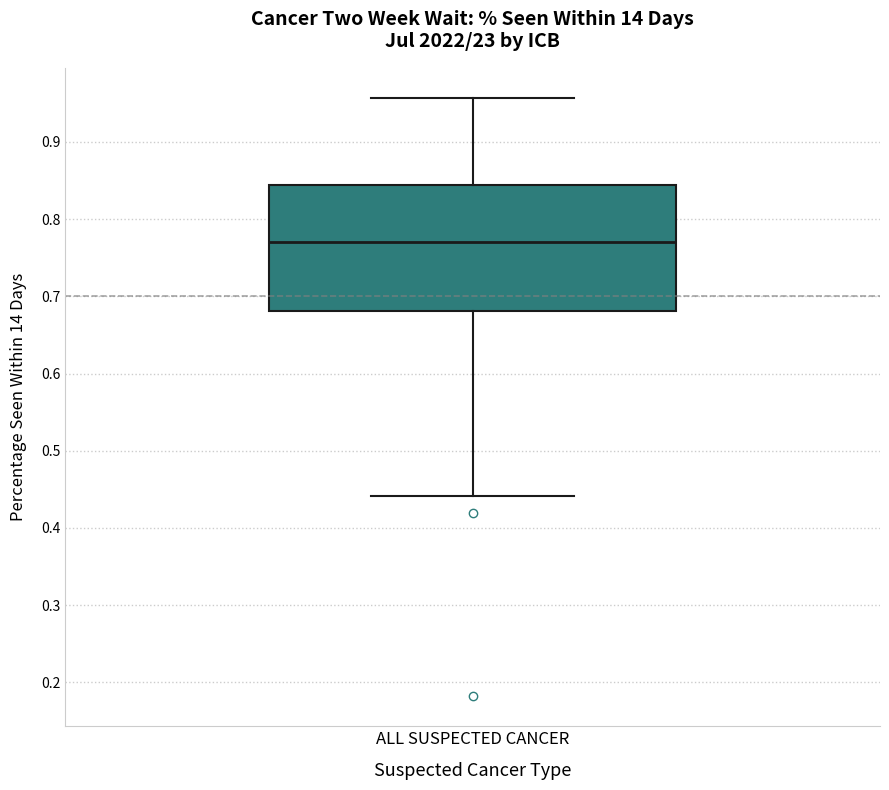

Where does the upper whisker of the box for ALL SUSPECTED CANCER end on the y-axis? The values are not printed on the chart, so give them approximately, as read against the axis.

0.96